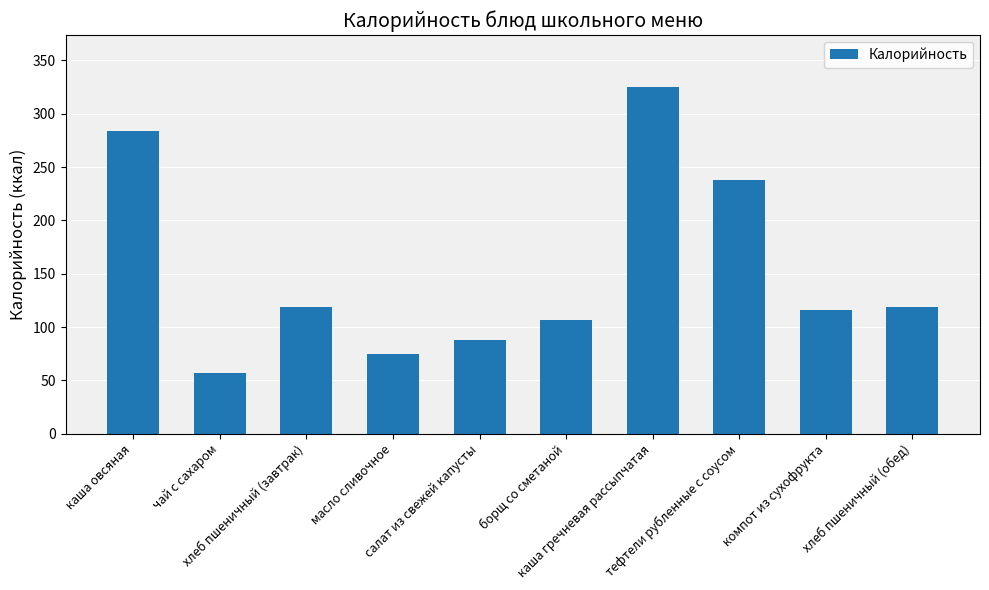

What position from the right is хлеб пшеничный (завтрак)?

8